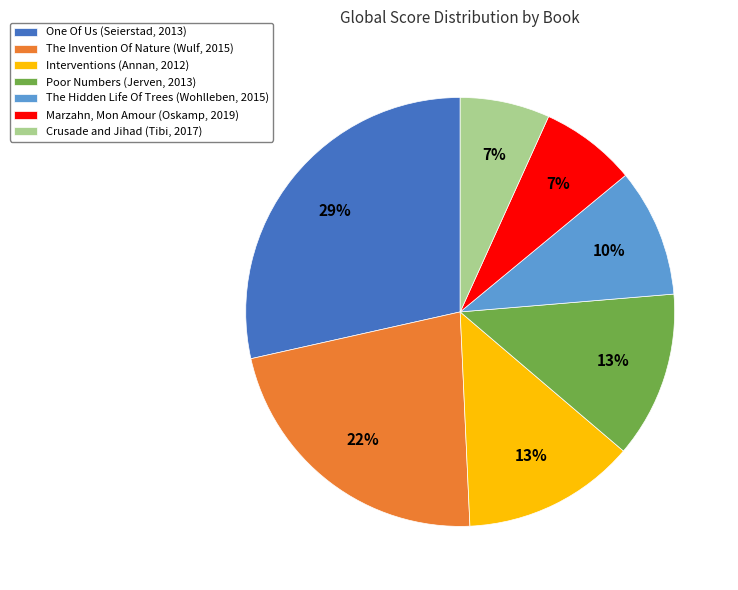

Do One Of Us (Seierstad, 2013) and Marzahn, Mon Amour (Oskamp, 2019) together represent more than half of the pie?

No